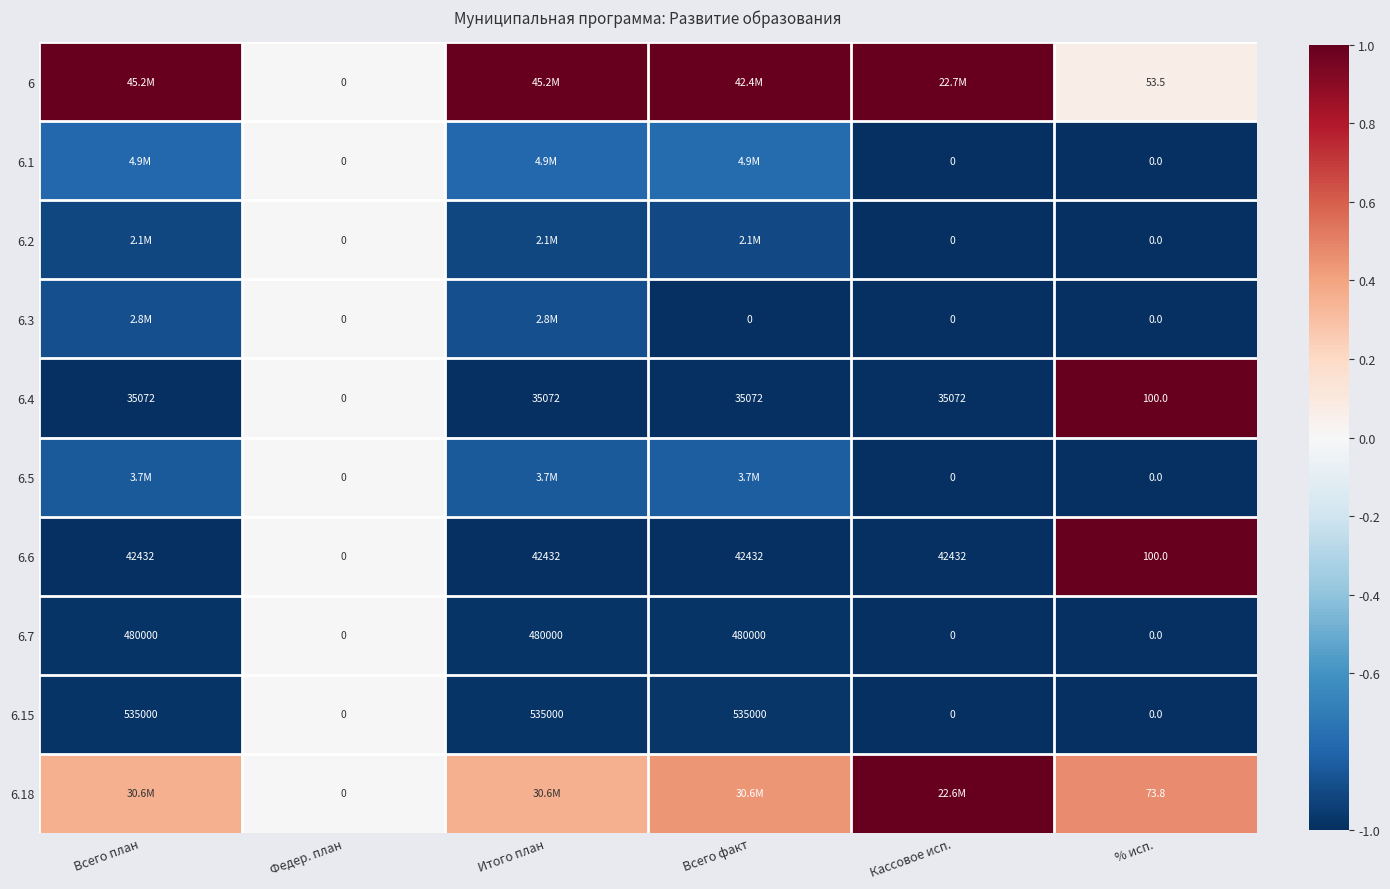

The value of 6.5 at Всего план is -1.3. True or false?

False